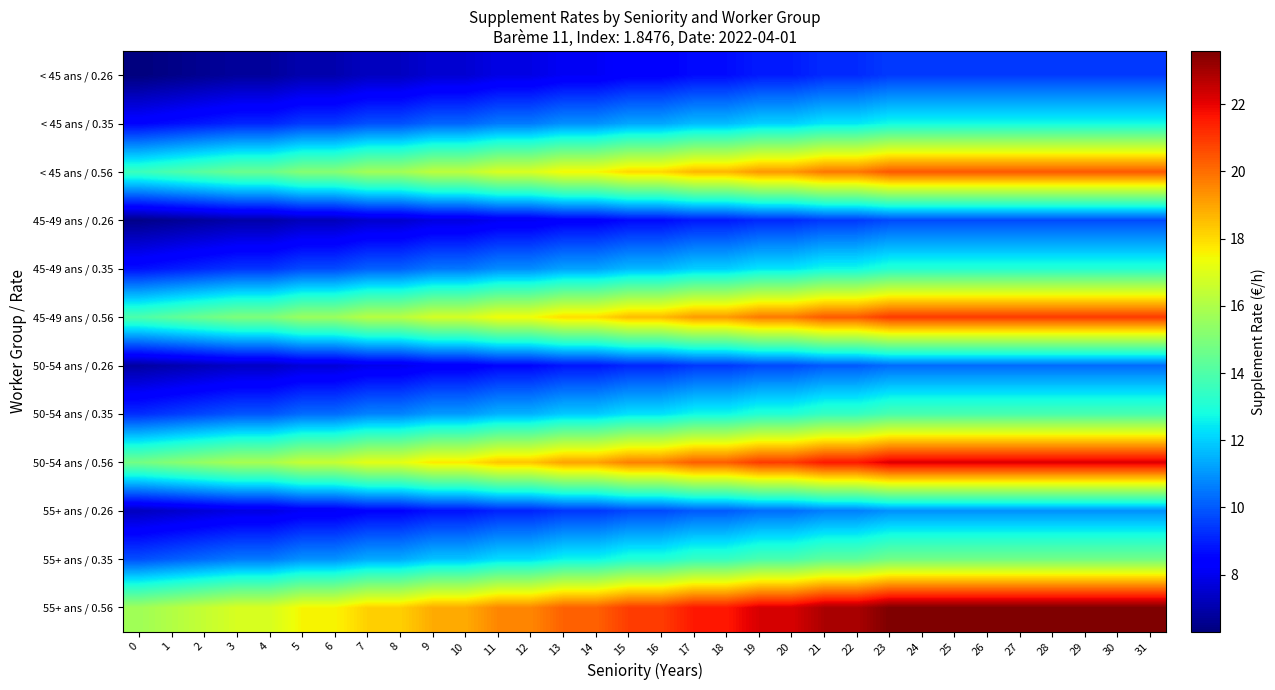

Count the number of data series in this chart.

12